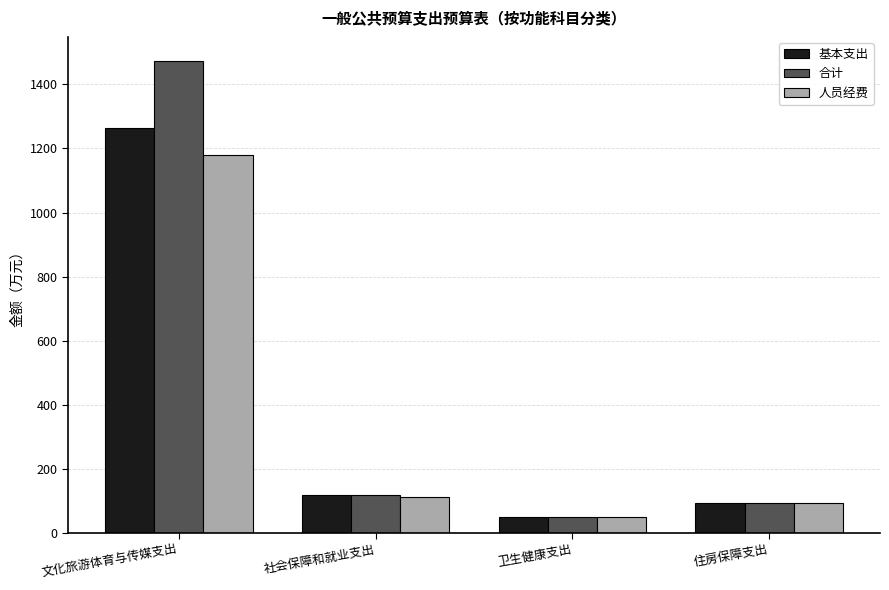

What value does the 合计 series have at 社会保障和就业支出?

118.9